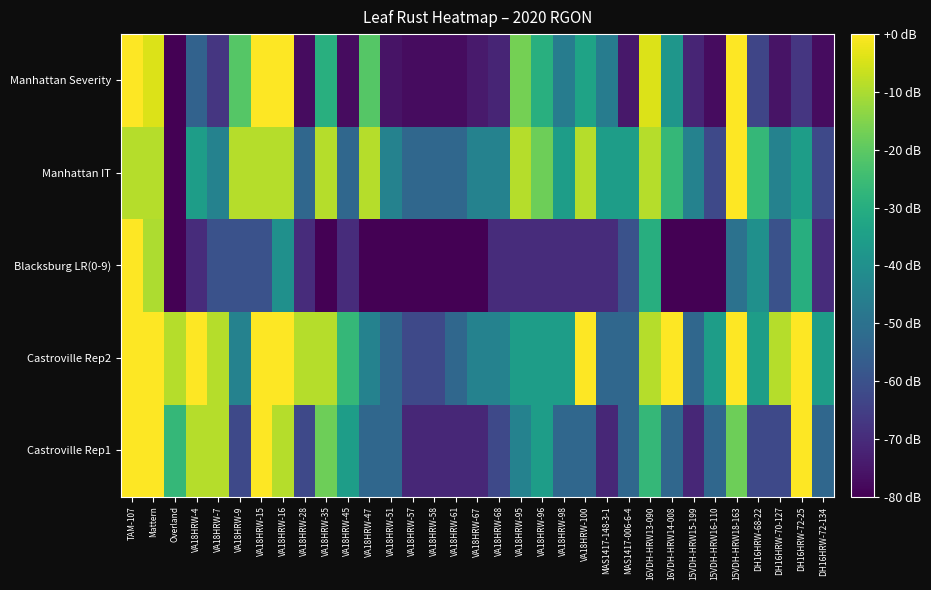

At VA18HRW-67, list the series in order from smallest to largest.

Blacksburg LR(0-9), Manhattan Severity, Castroville Rep1, Castroville Rep2, Manhattan IT